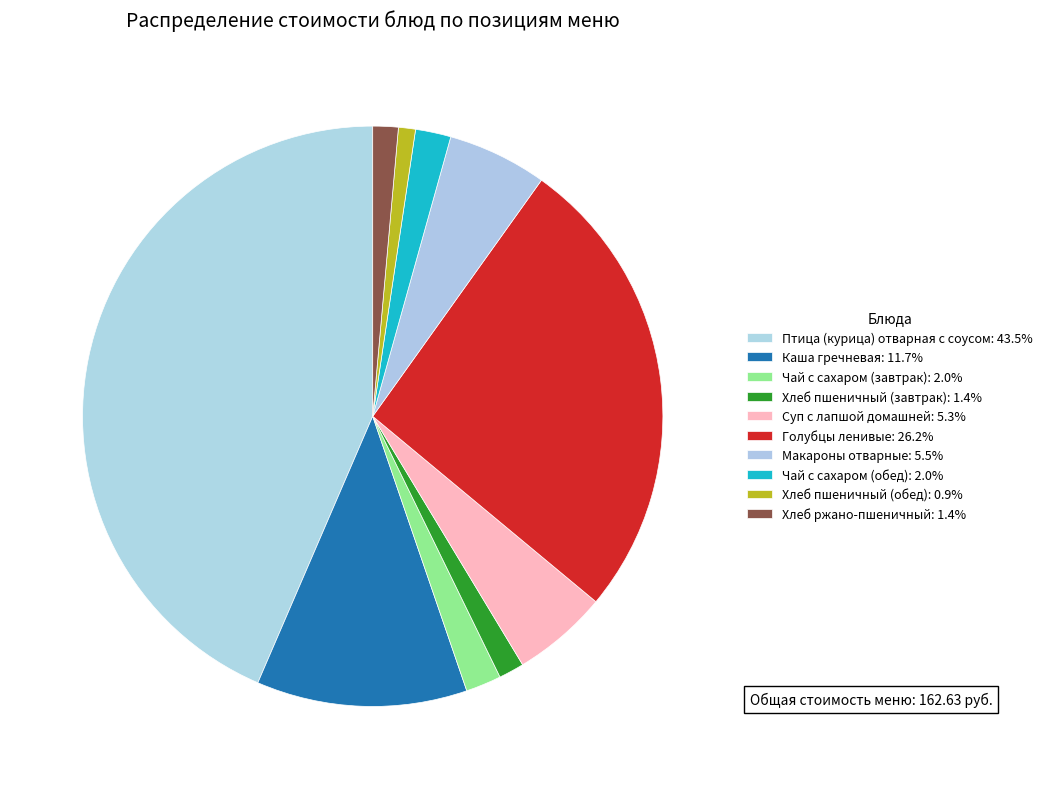

How many slices are in this pie chart?

10